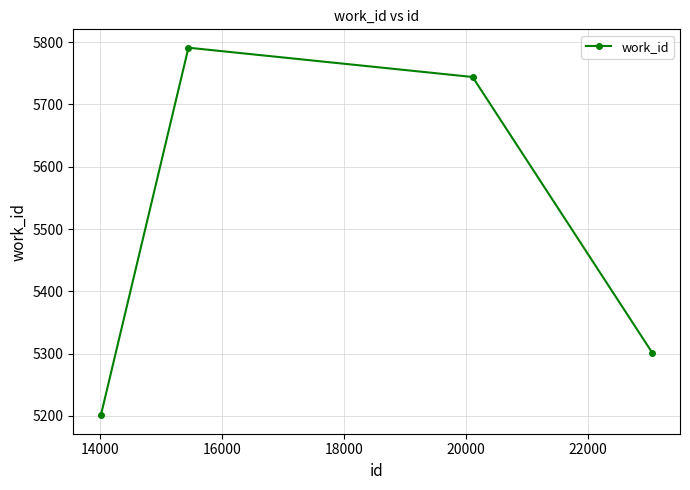

What is the difference between the maximum and second lowest values?

490